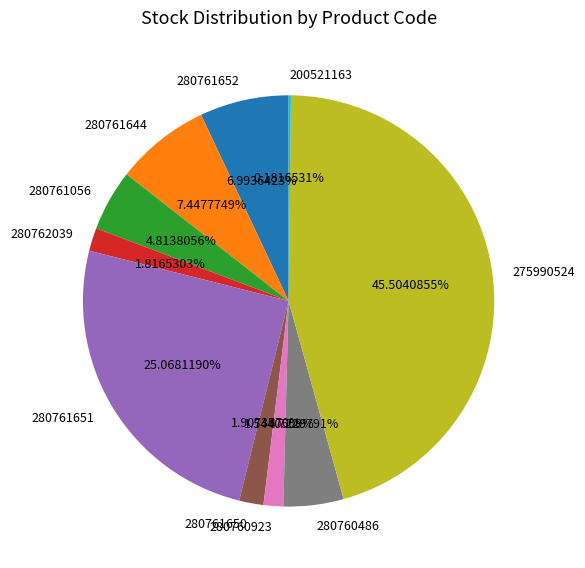

To the nearest percent, what is the combined percentage of 280761650 and 280760923?

3%